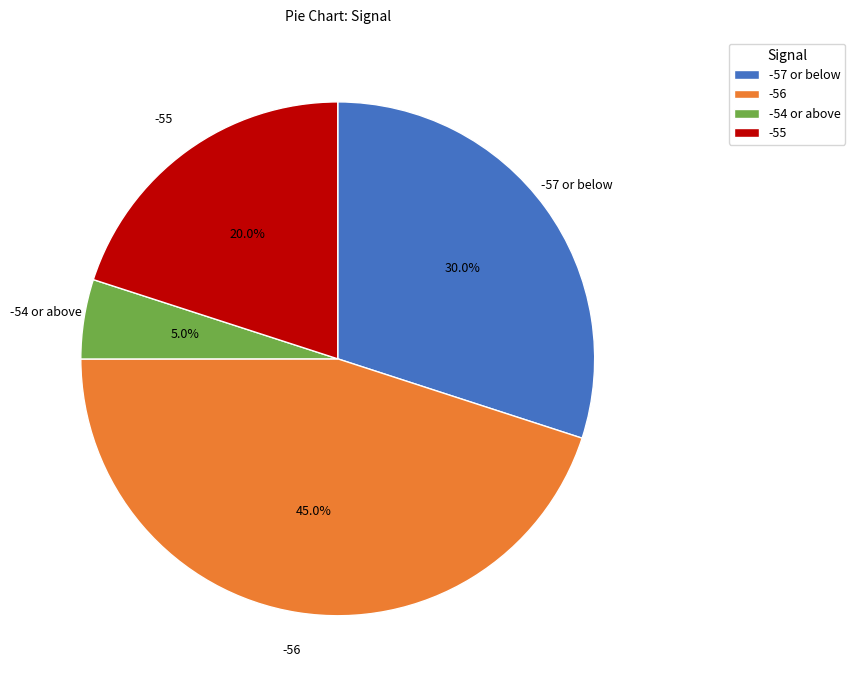

The -55 slice represents 10% of the pie. True or false?

False